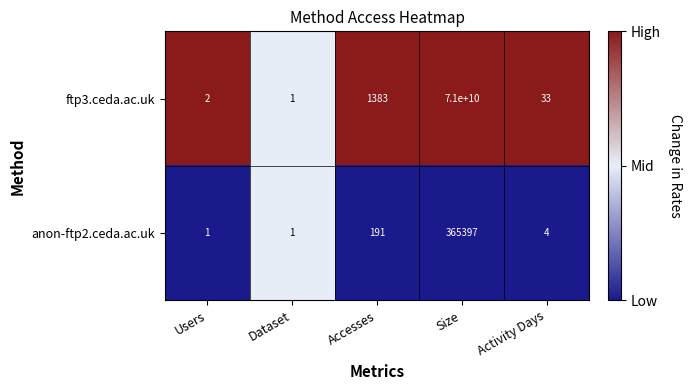

Rank the series by their maximum value, from highest to lowest.

ftp3.ceda.ac.uk, anon-ftp2.ceda.ac.uk